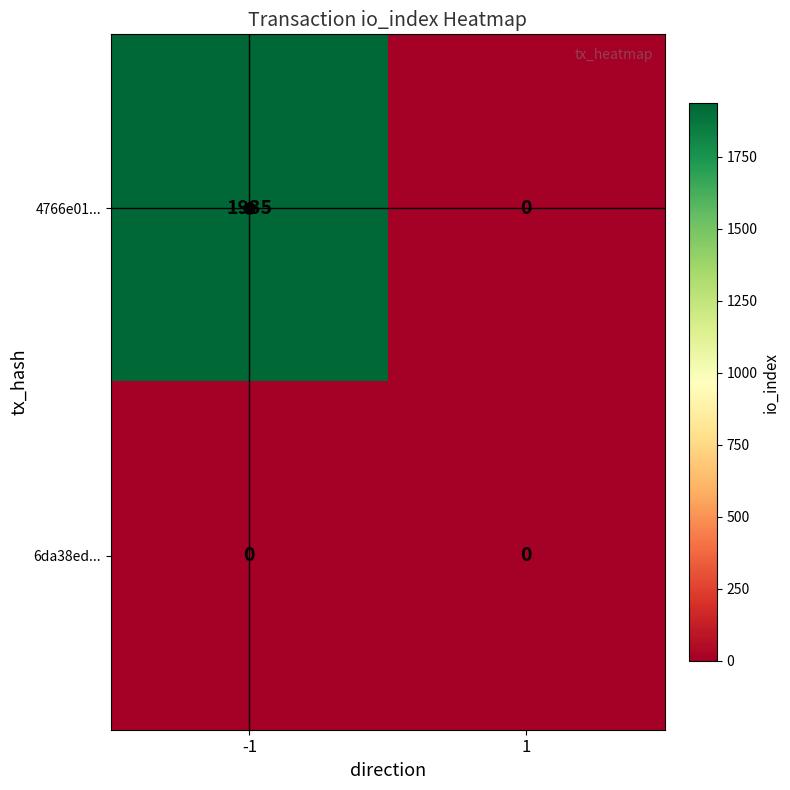

True or false: 4766e01... has a value of 1935 at -1.

True